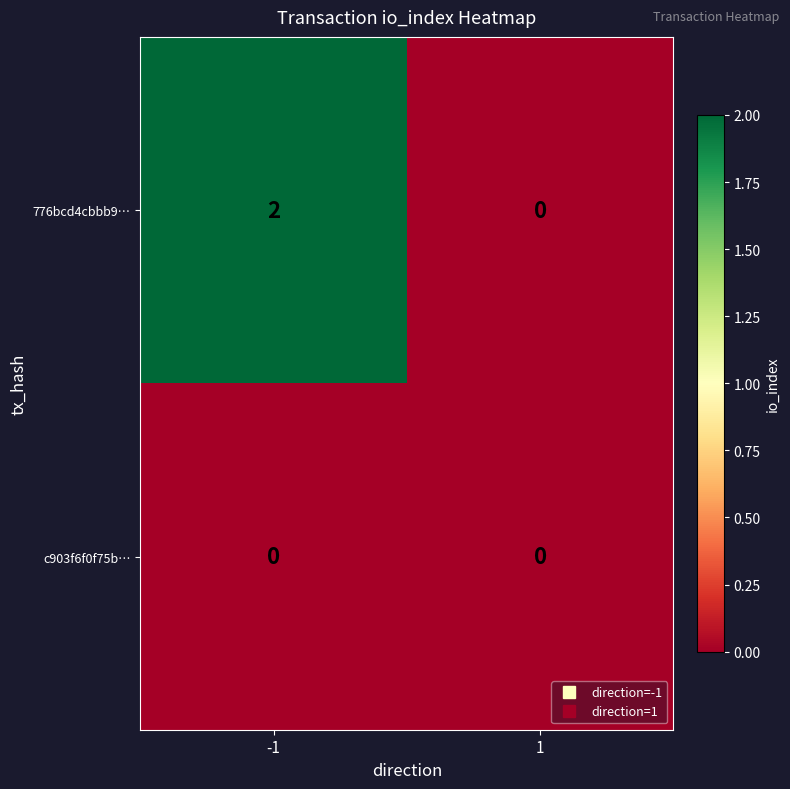

True or false: 776bcd4cbbb9… has a value of 1 at -1.

False